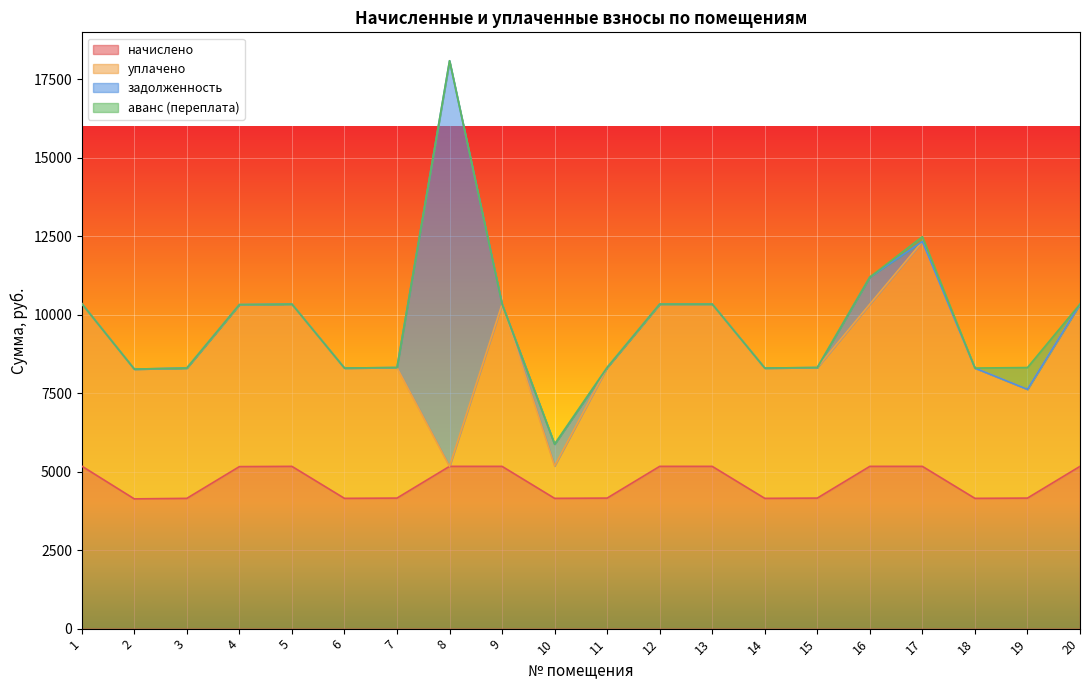

At which category is the sum across all series the highest?

8